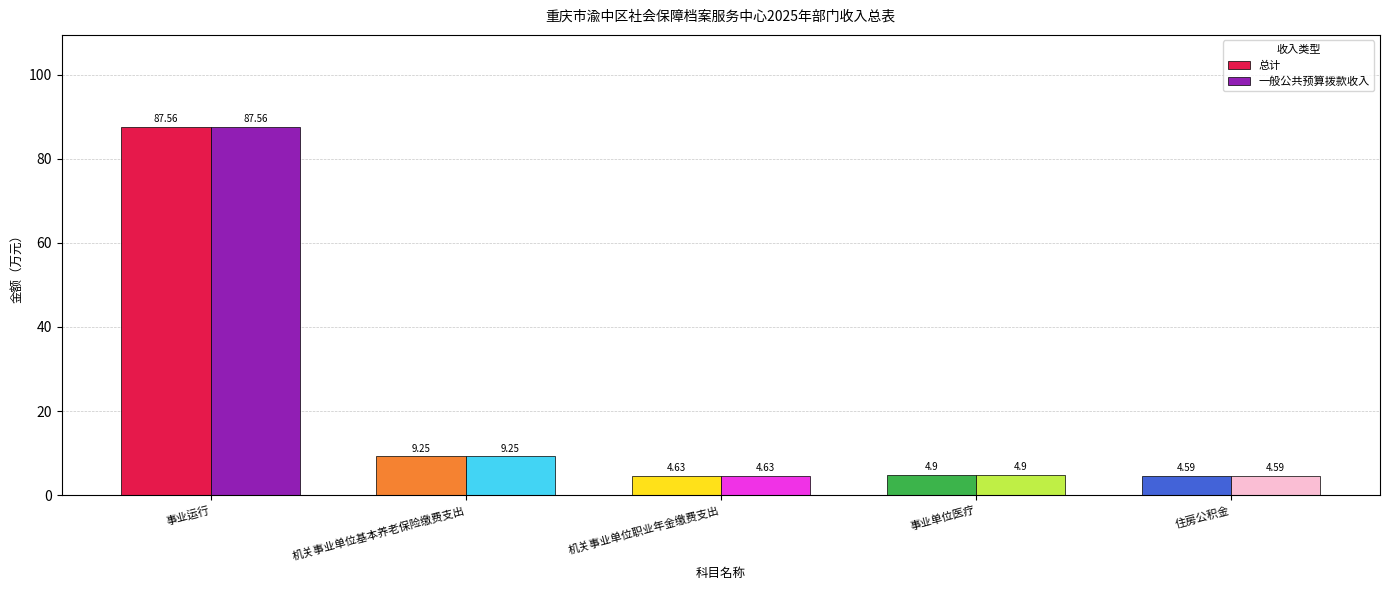

The value of 一般公共预算拨款收入 at 事业单位医疗 is 4.9. True or false?

True